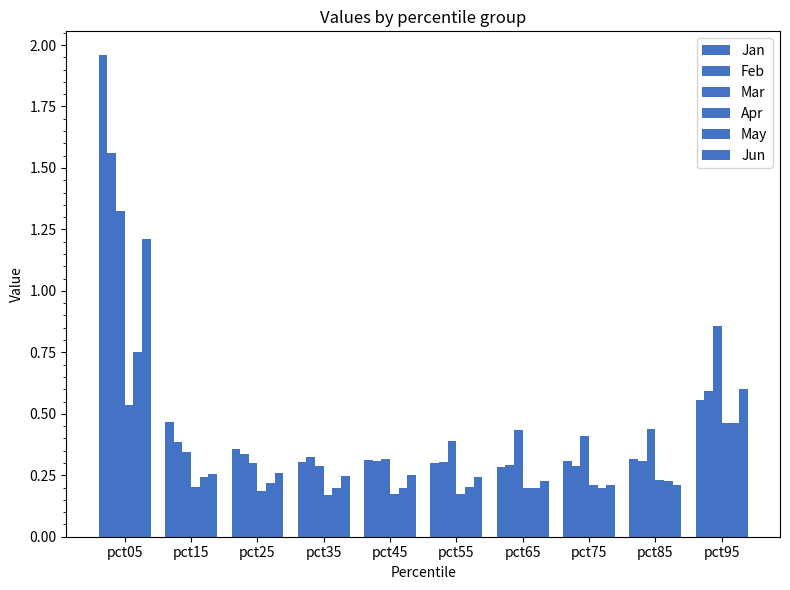

How many bars are there in each group?

6